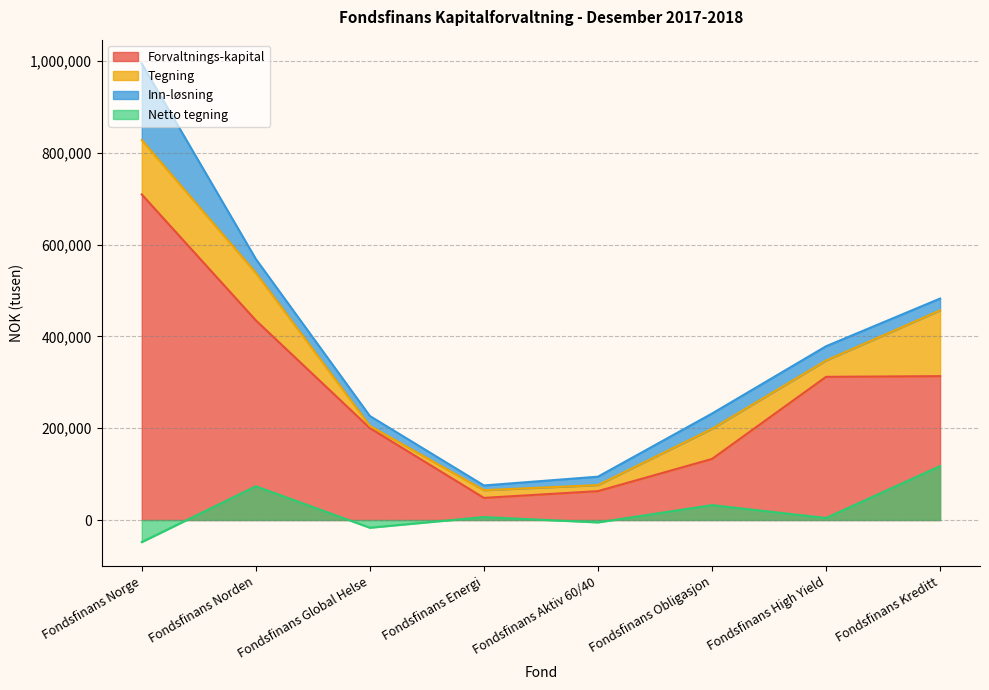

True or false: Netto tegning has a value of -48047 at Fondsfinans Norge.

True